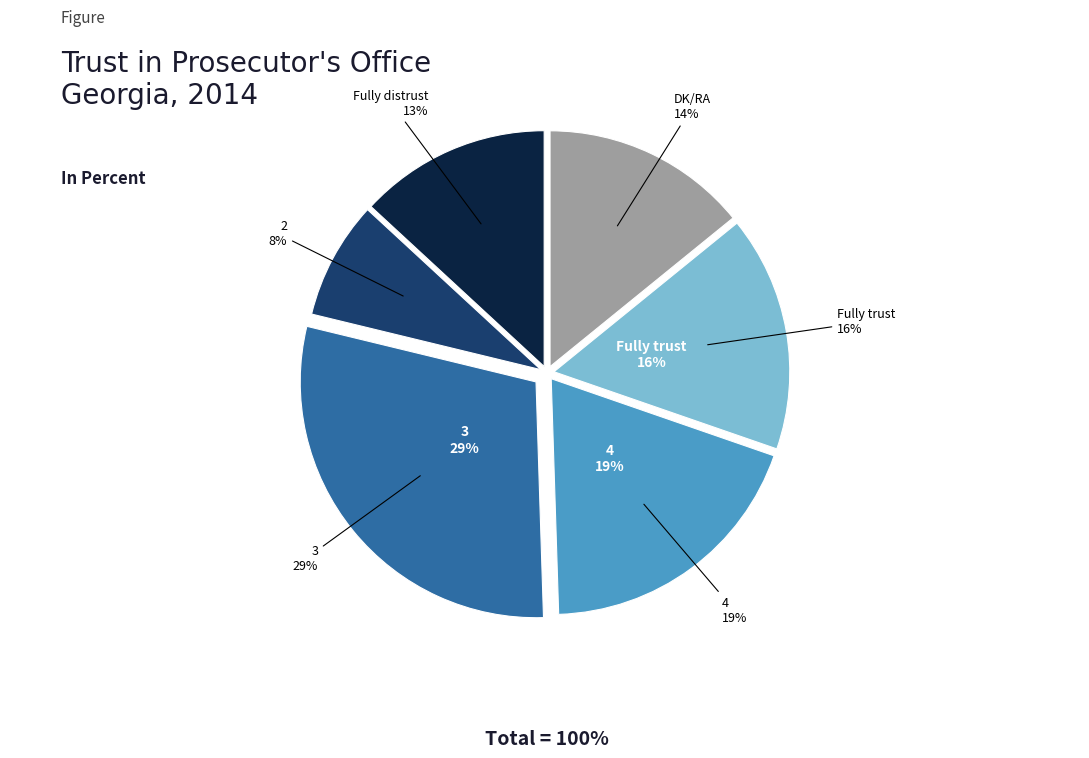

How many slices are in this pie chart?

6